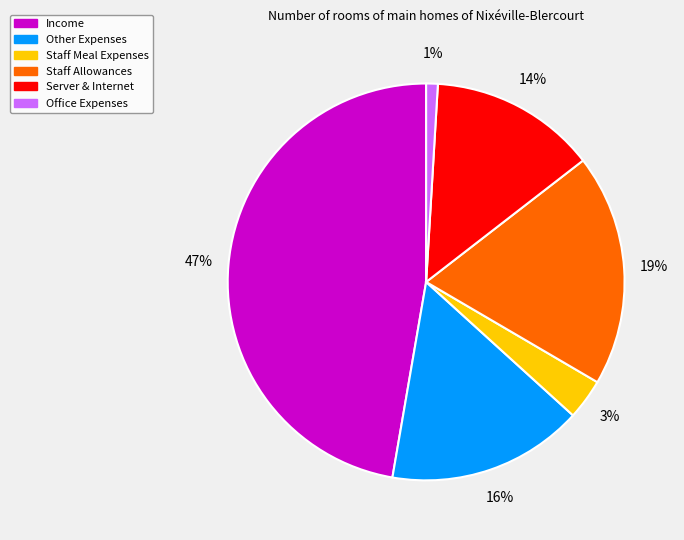

Is it true that Staff Meal Expenses is 3% of the pie?

True